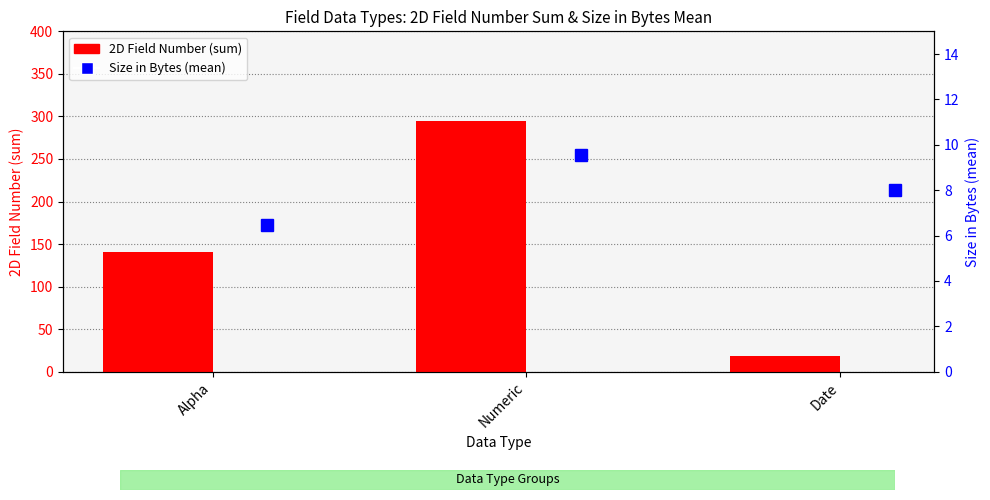

Which category has the lowest value across all series?

Alpha